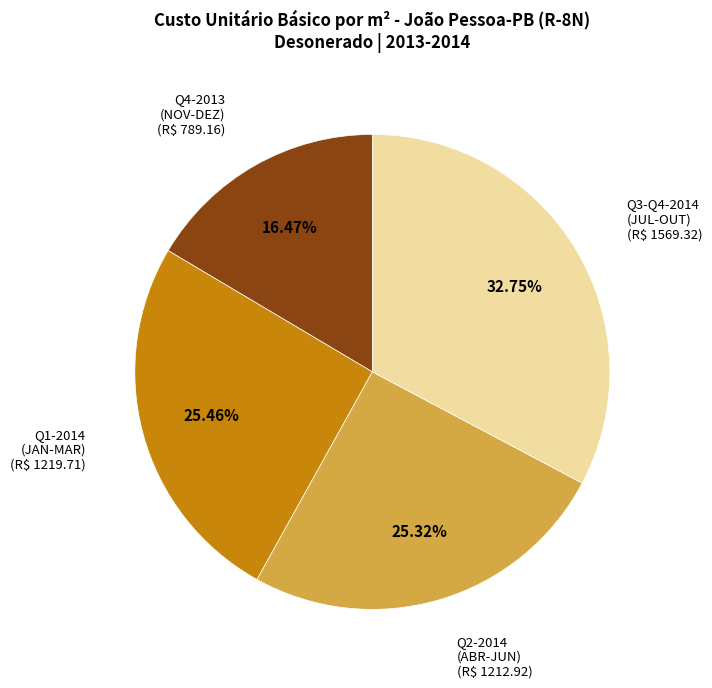

Does any single category account for the majority?

No